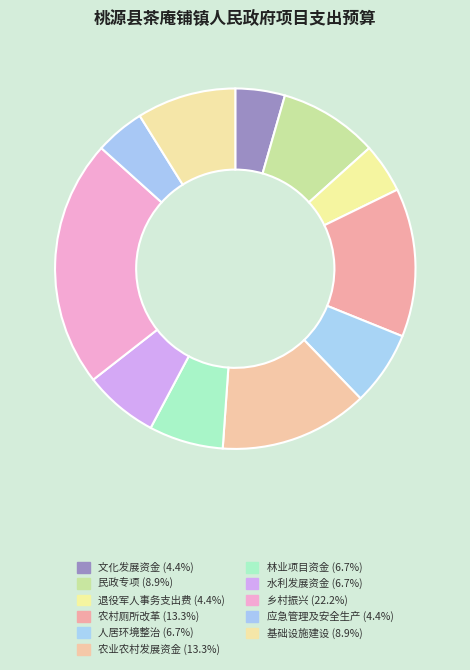

Is there any slice that represents more than half of the pie?

No